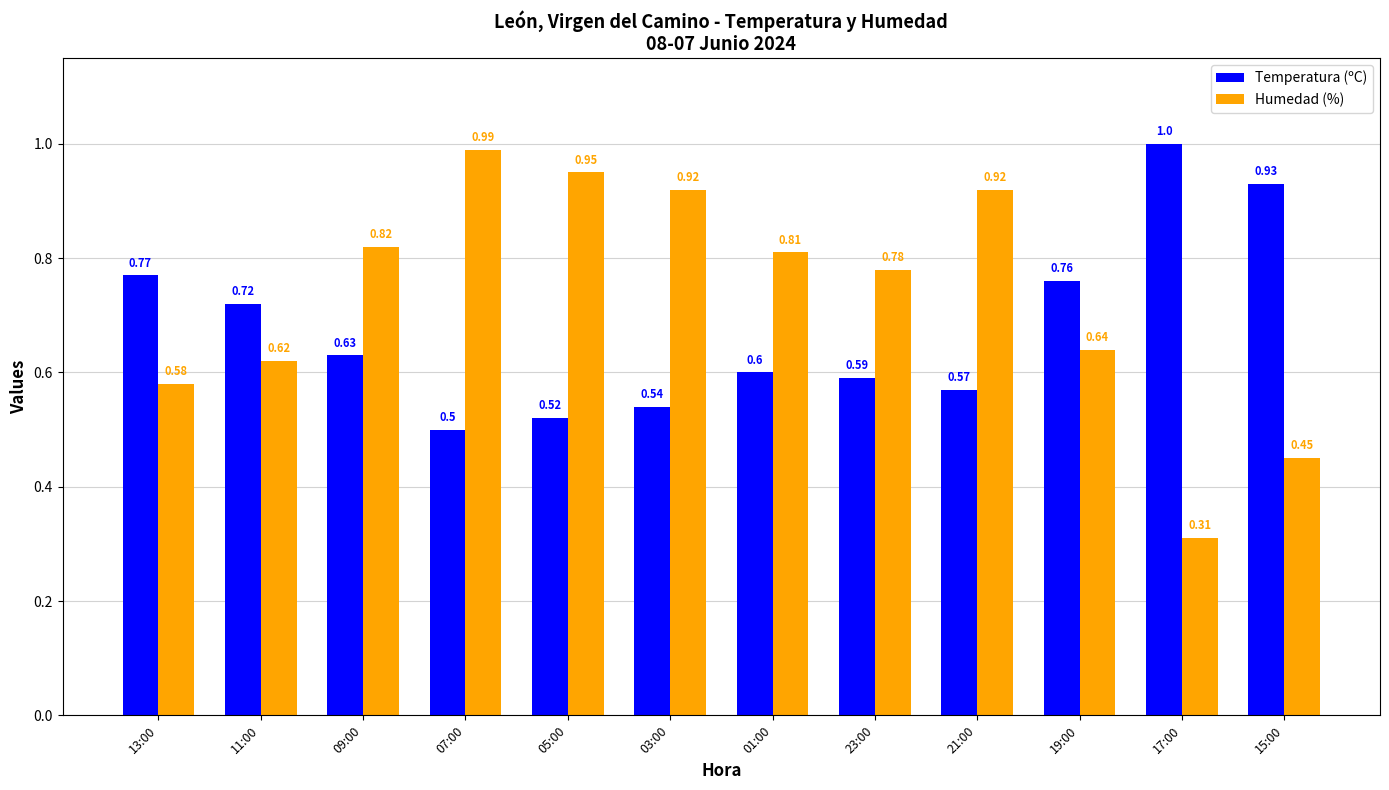

What is the value of the Temperatura (ºC) bar at the 6th from the left?

0.5